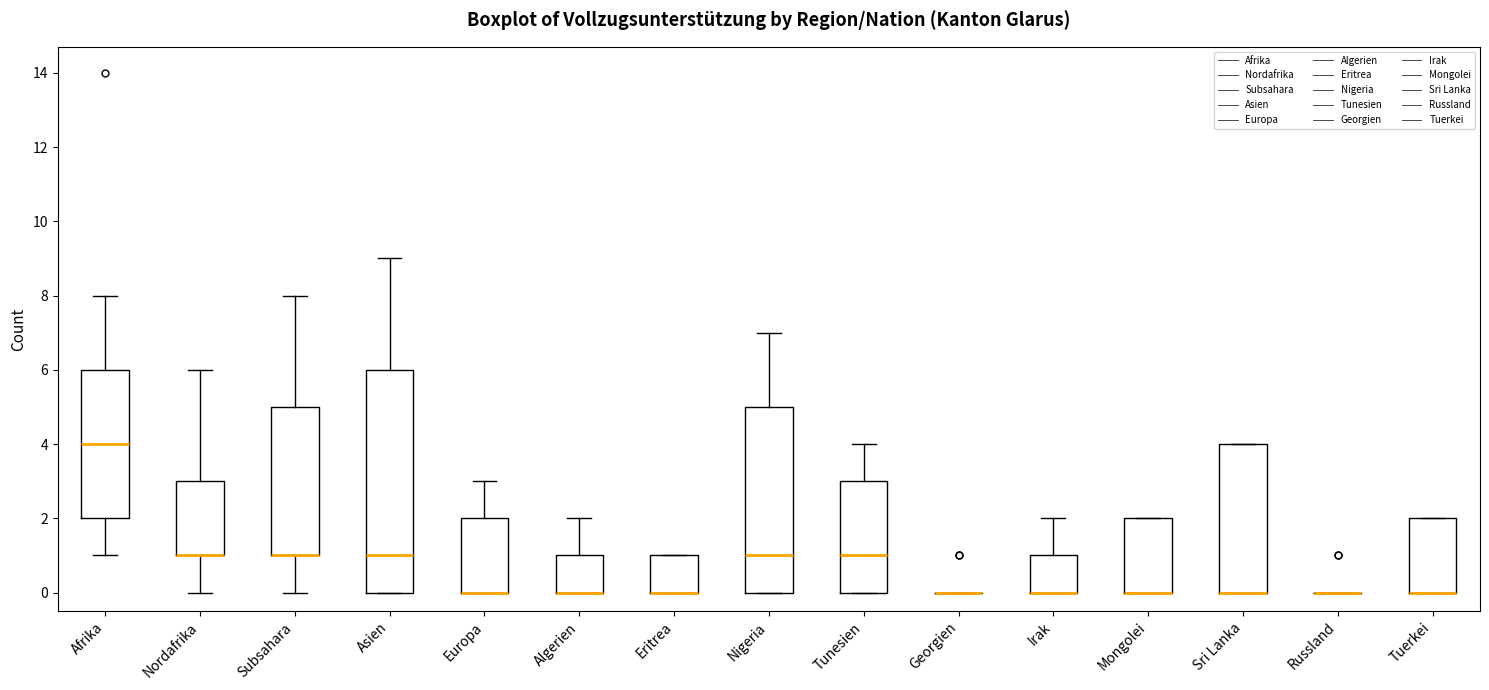

Reading left to right, transcribe this box plot: for each box, give where its median line is, the range the box spans, and where its two whiskers end, as read against the y-axis. The values are not printed on the chart, so give them approximately, as read against the axis.

Afrika: median 4, box 2 to 6, whiskers 1 to 8
Nordafrika: median 1 (drawn on the box's lower edge), box 1 to 3, whiskers 0 to 6
Subsahara: median 1 (drawn on the box's lower edge), box 1 to 5, whiskers 0 to 8
Asien: median 1, box 0 to 6, whiskers 0 to 9
Europa: median 0 (drawn on the box's lower edge), box 0 to 2, whiskers 0 to 3
Algerien: median 0 (drawn on the box's lower edge), box 0 to 1, whiskers 0 to 2
Eritrea: median 0 (drawn on the box's lower edge), box 0 to 1, whiskers 0 to 1
Nigeria: median 1, box 0 to 5, whiskers 0 to 7
Tunesien: median 1, box 0 to 3, whiskers 0 to 4
Georgien: box collapsed to a line at 0, whiskers 0 to 0
Irak: median 0 (drawn on the box's lower edge), box 0 to 1, whiskers 0 to 2
Mongolei: median 0 (drawn on the box's lower edge), box 0 to 2, whiskers 0 to 2
Sri Lanka: median 0 (drawn on the box's lower edge), box 0 to 4, whiskers 0 to 4
Russland: box collapsed to a line at 0, whiskers 0 to 0
Tuerkei: median 0 (drawn on the box's lower edge), box 0 to 2, whiskers 0 to 2